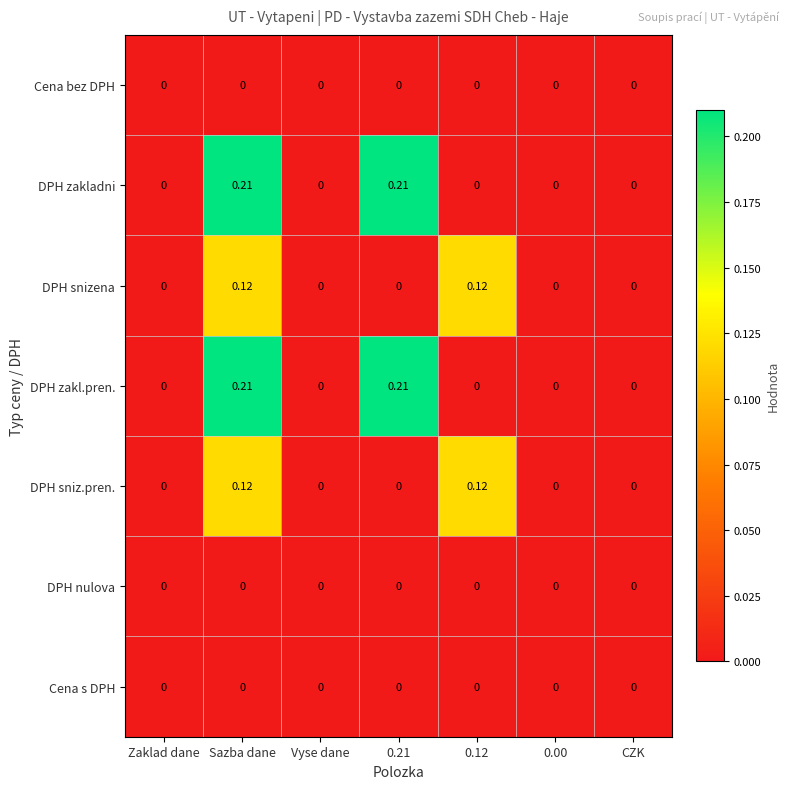

What is the spread (max minus min) of values at 0.21?

0.2